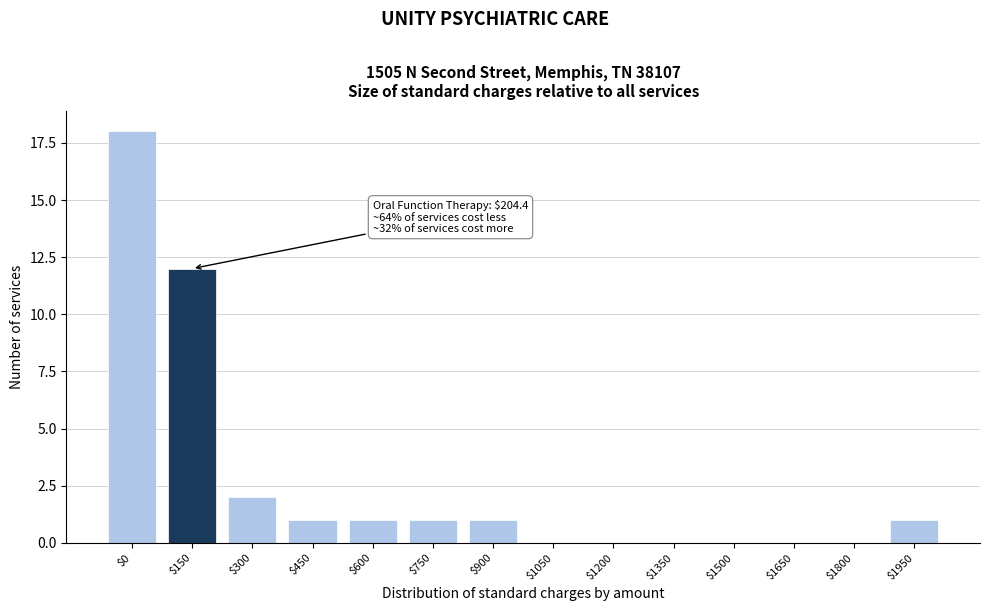

What is the greatest value displayed?

18